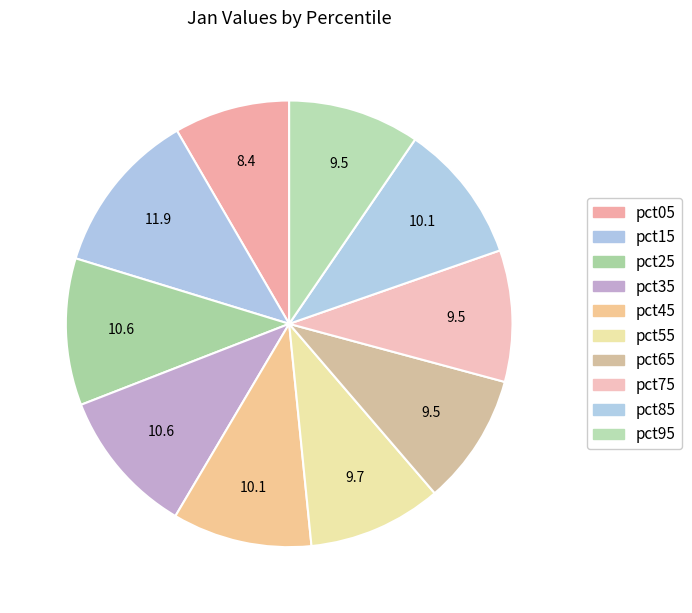

What percentage is NOT represented by pct15?

88.1%